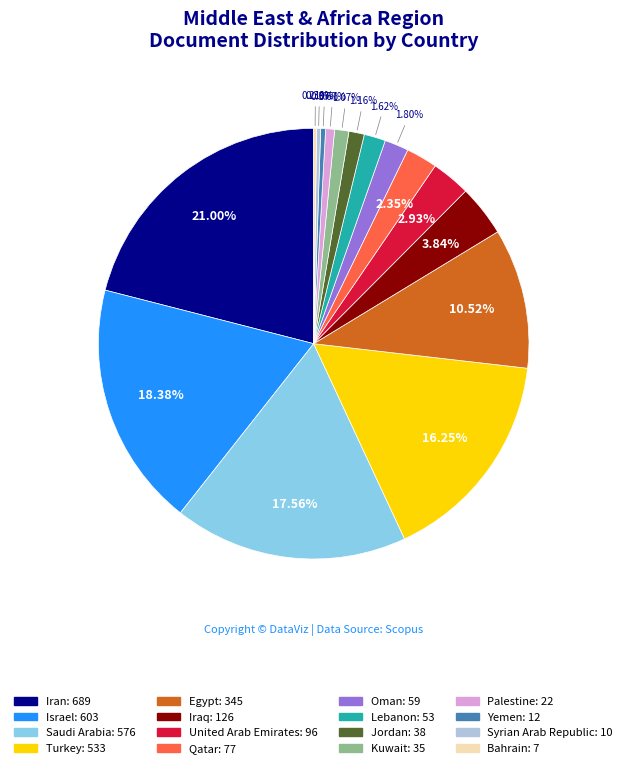

Is the sum of United Arab Emirates and Palestine greater than half?

No